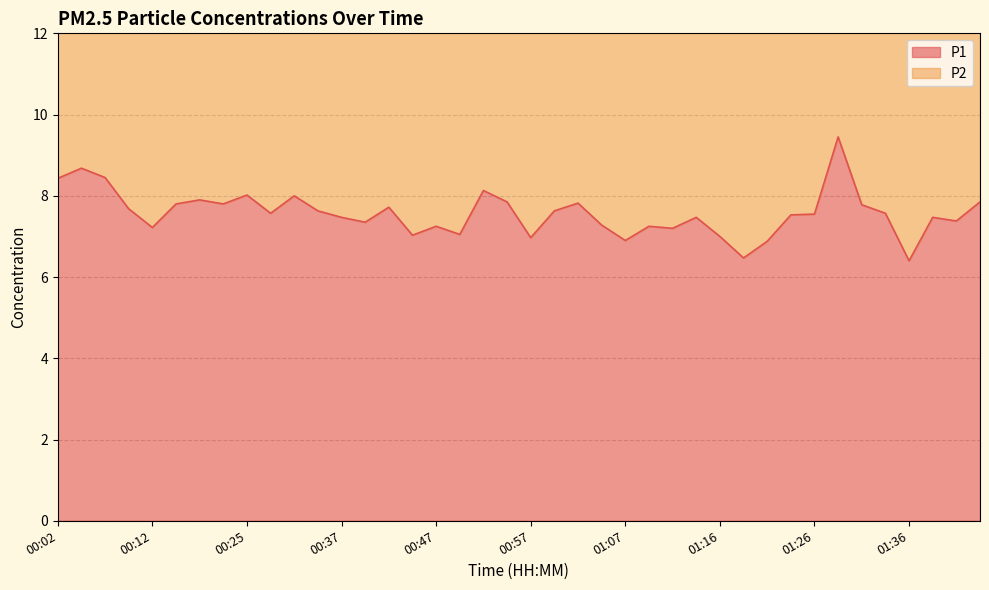

Reading right to left, what are all the values shown in this chart?

01:44=7.8	01:41=7.4	01:38=7.5	01:36=6.4	01:34=7.6	01:31=7.8	01:29=9.4	01:26=7.5	01:24=7.5	01:21=6.9	01:19=6.5	01:16=7.0	01:14=7.5	01:11=7.2	01:09=7.2	01:07=6.9	01:04=7.3	01:02=7.8	00:59=7.6	00:57=7.0	00:54=7.8	00:52=8.1	00:49=7.0	00:47=7.2	00:44=7.0	00:42=7.7	00:40=7.3	00:37=7.5	00:35=7.6	00:32=8.0	00:27=7.6	00:25=8.0	00:22=7.8	00:20=7.9	00:17=7.8	00:12=7.2	00:09=7.7	00:07=8.4	00:04=8.7	00:02=8.4